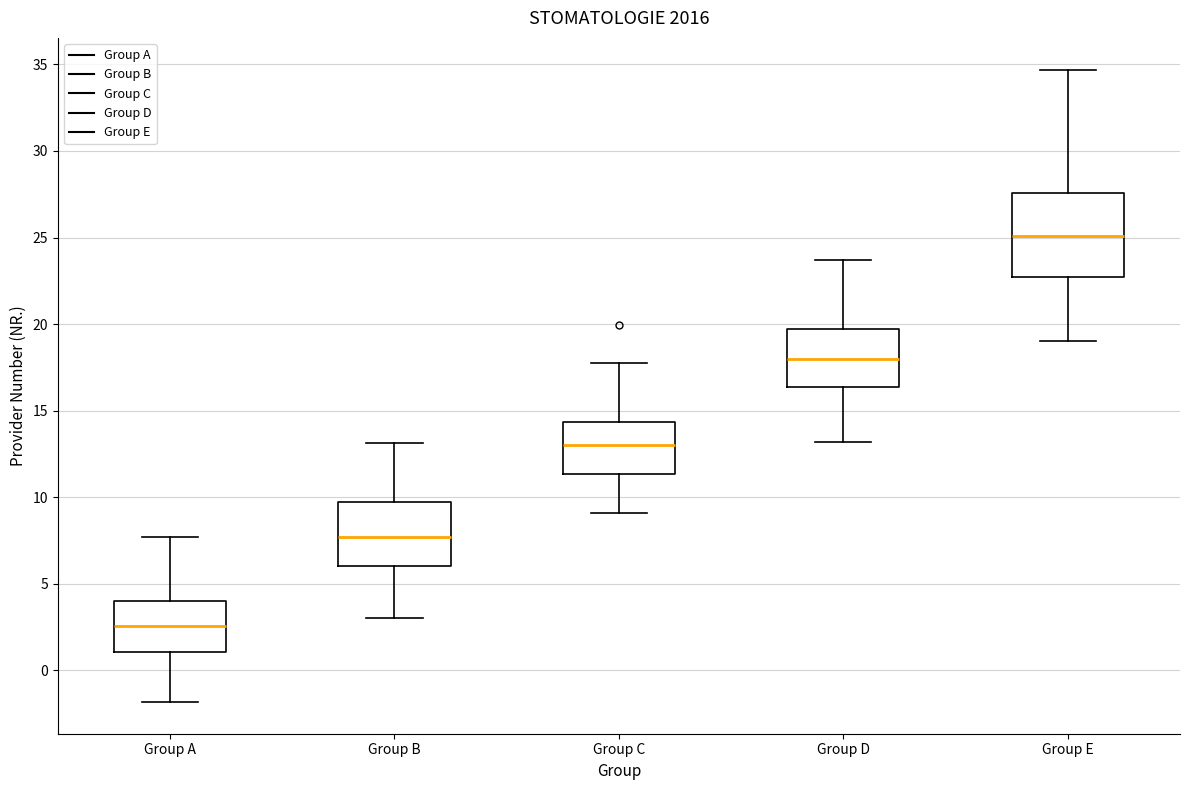

Which box's median line is the highest?

Group E